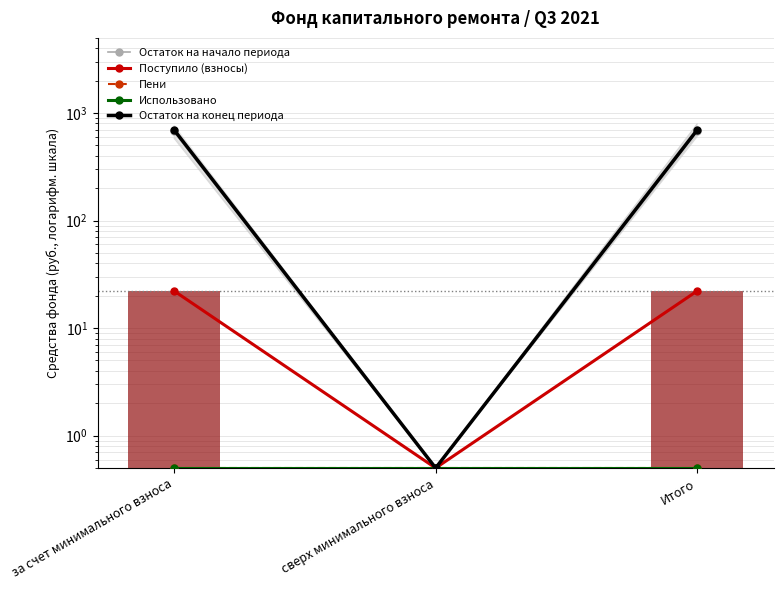

The value of Пени at за счет минимального взноса is 0.5. True or false?

True